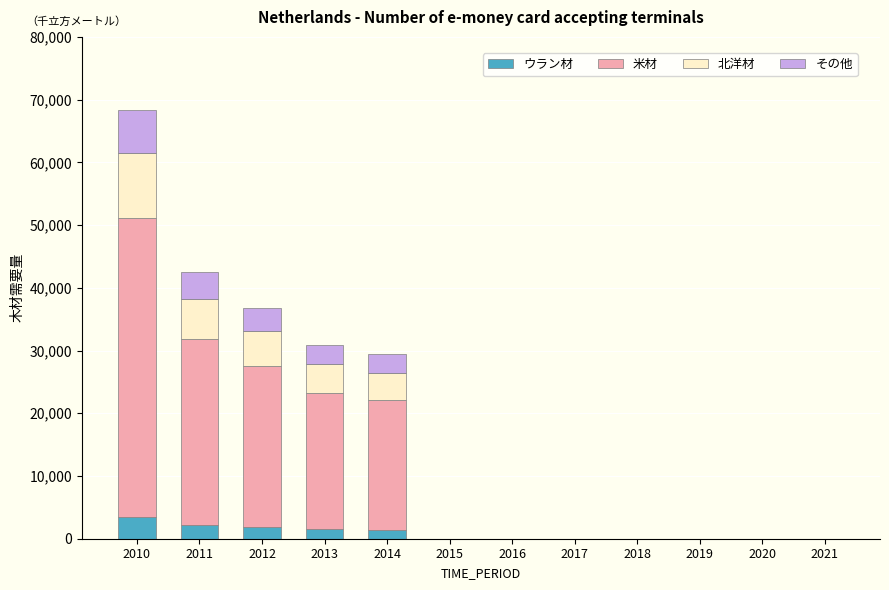

What is the highest value of the ウラン材 series?

3413